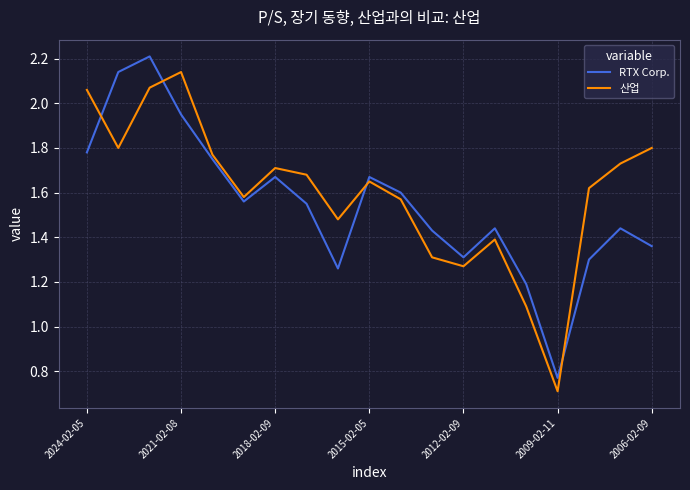

What is the smallest value displayed?

0.7